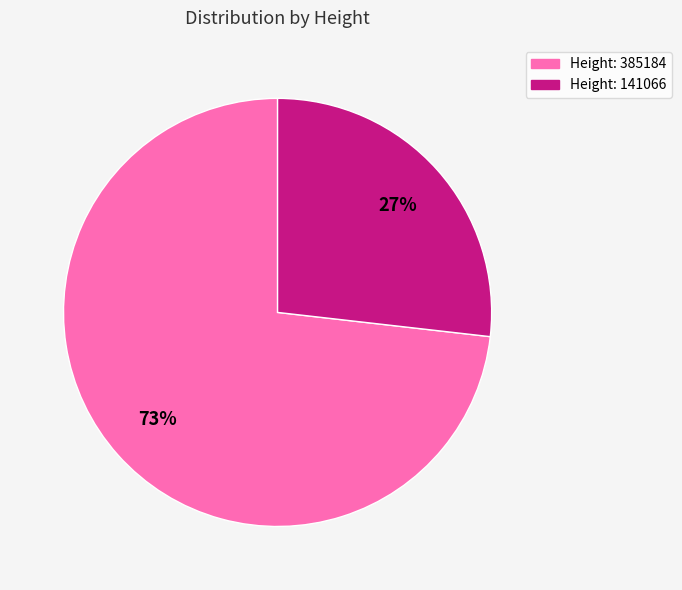

Combined, do Height: 385184 and Height: 141066 account for over 50%?

Yes